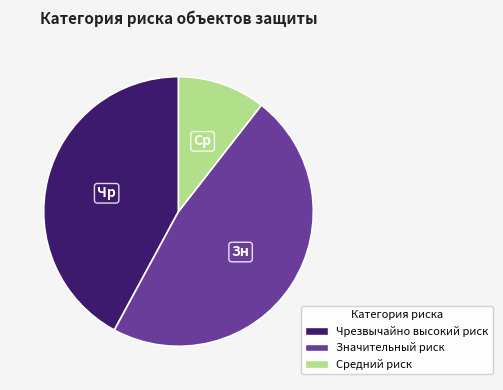

Is the sum of Значительный риск and Средний риск greater than half?

Yes